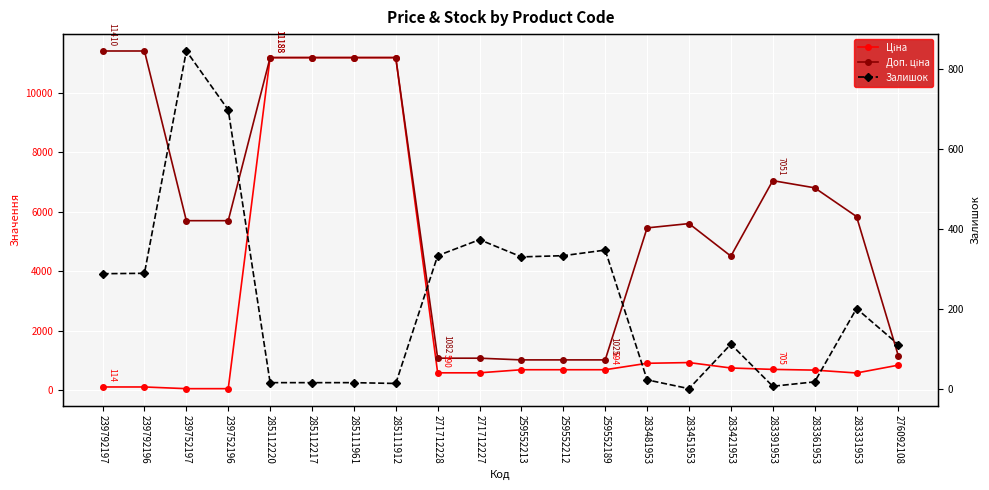

Where is the first local maximum for Ціна?

283451953